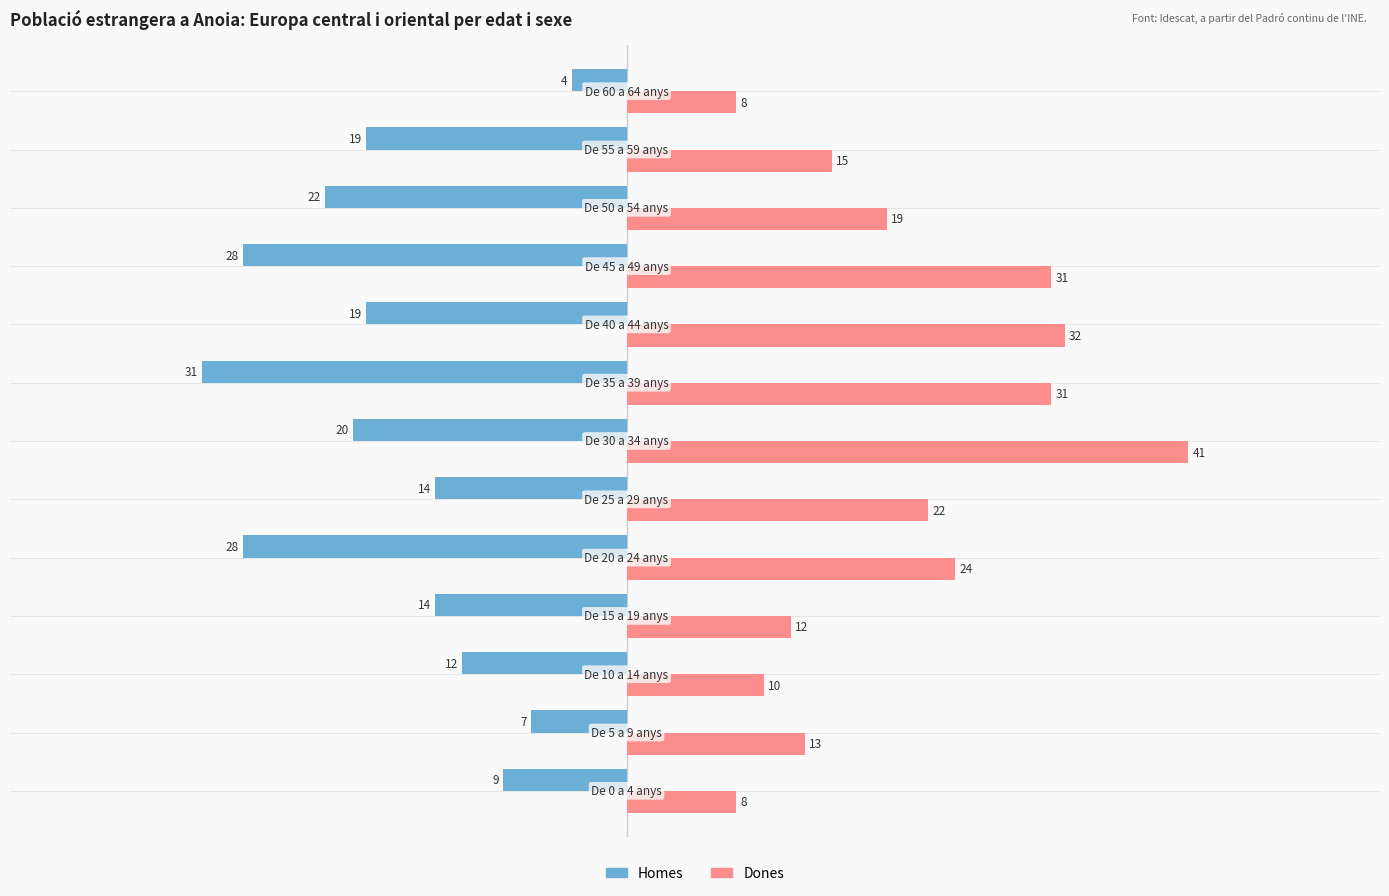

What is the average value of the Dones series?

20